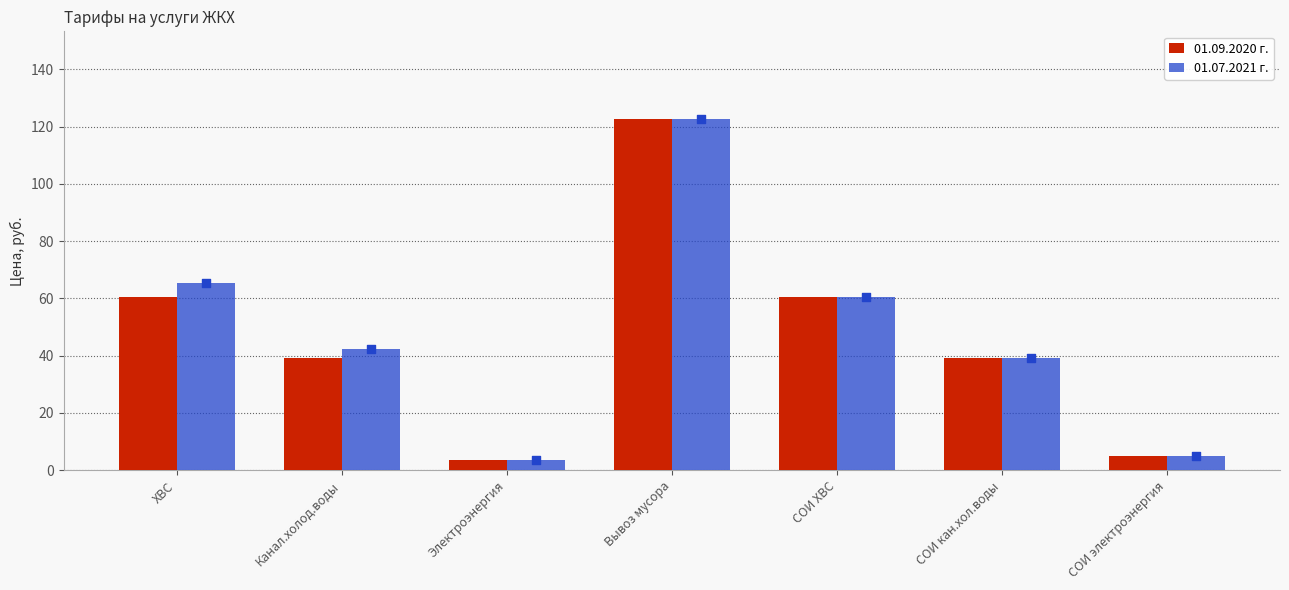

Which series reaches the minimum Y coordinate?

01.09.2020 г.